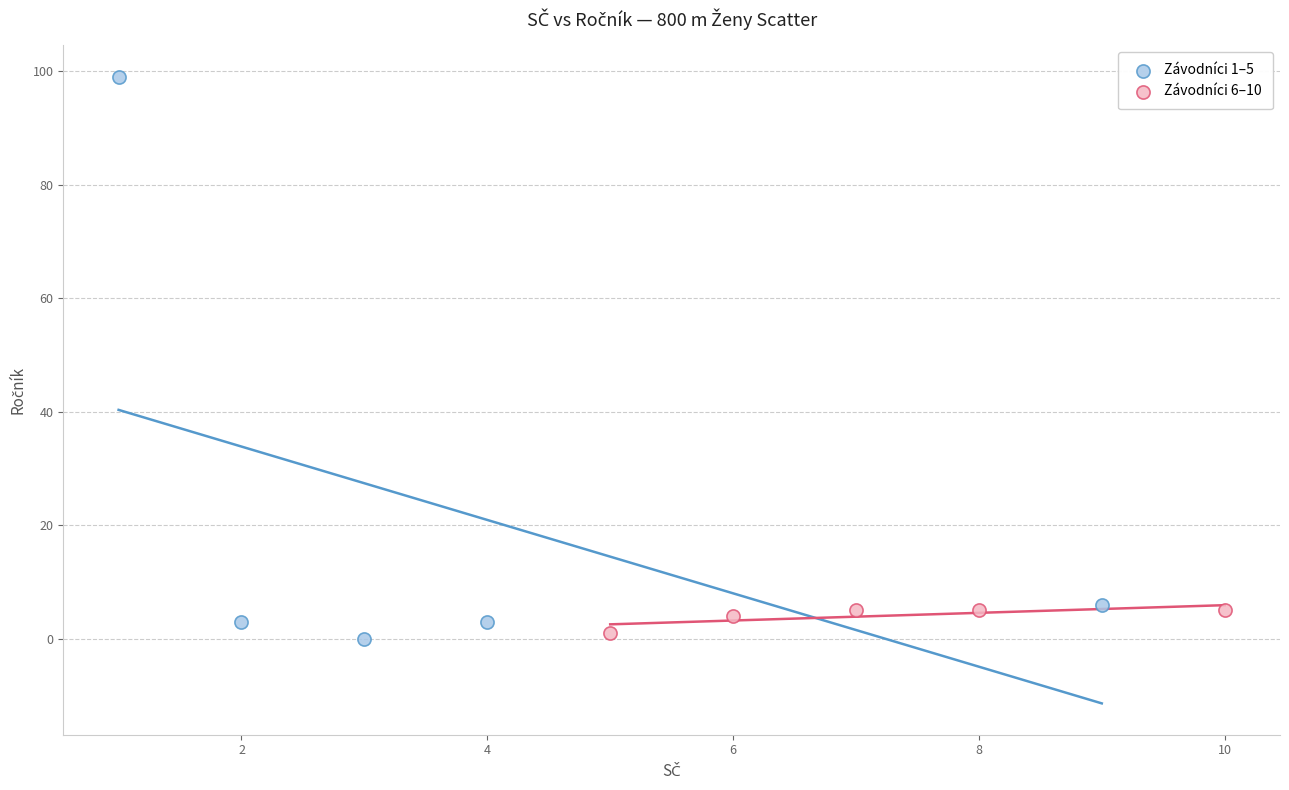

Which series reaches the maximum Y coordinate?

Závodníci 1–5